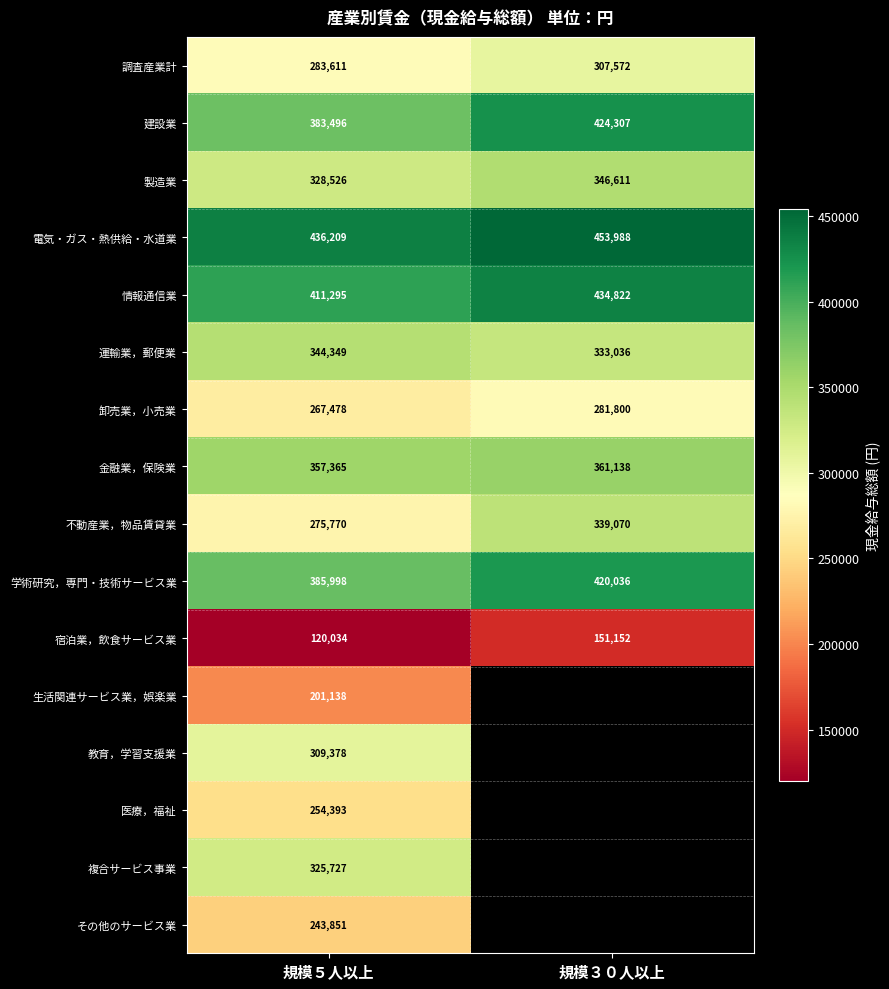

The 教育，学習支援業 series shows 511297 at 規模５人以上. True or false?

False